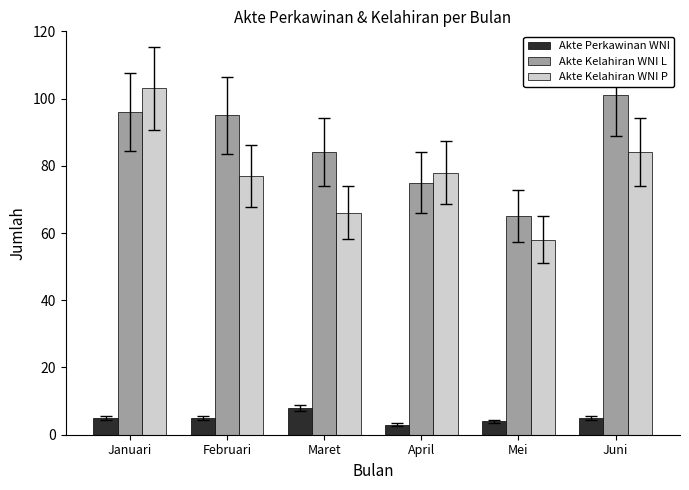

How many series are shown in this chart?

3